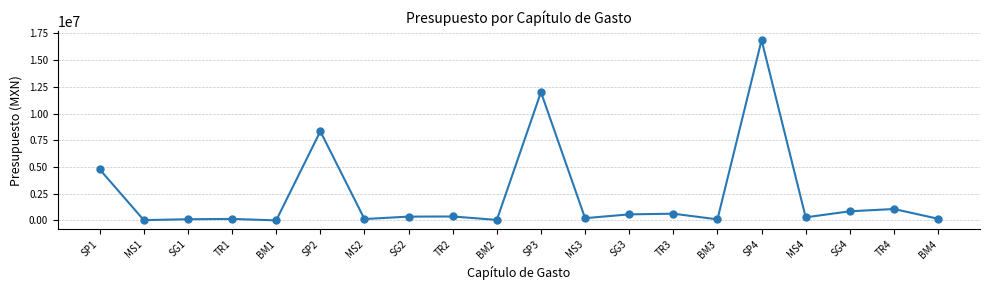

Which category has the highest value across all series?

SP4